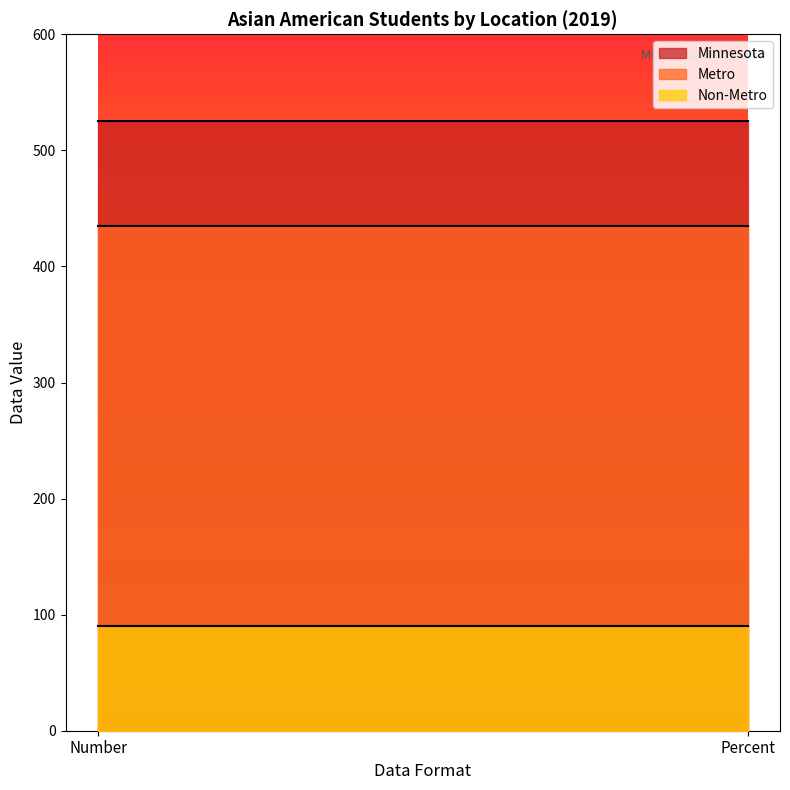

The value of Non-Metro at Number is 90.0. True or false?

True